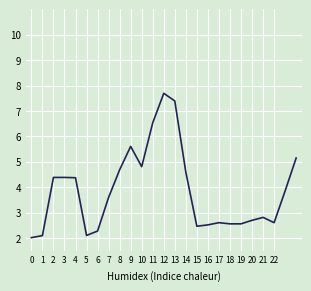

What is the difference between the maximum and minimum values?

5.7